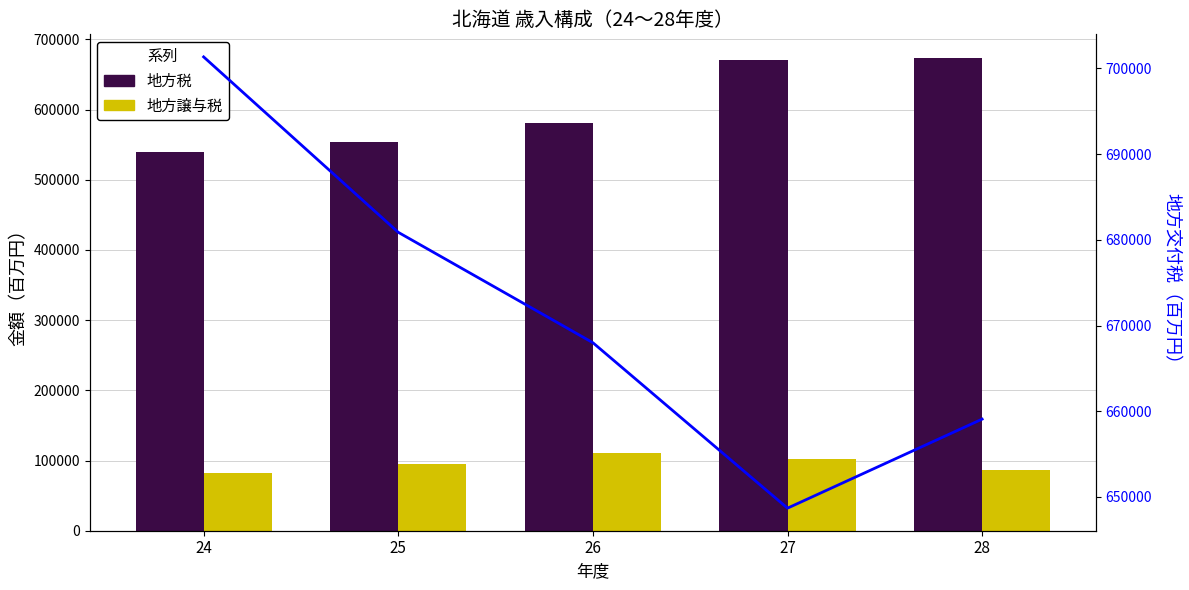

Is it true that 地方交付税 equals 1016857 at 25?

False